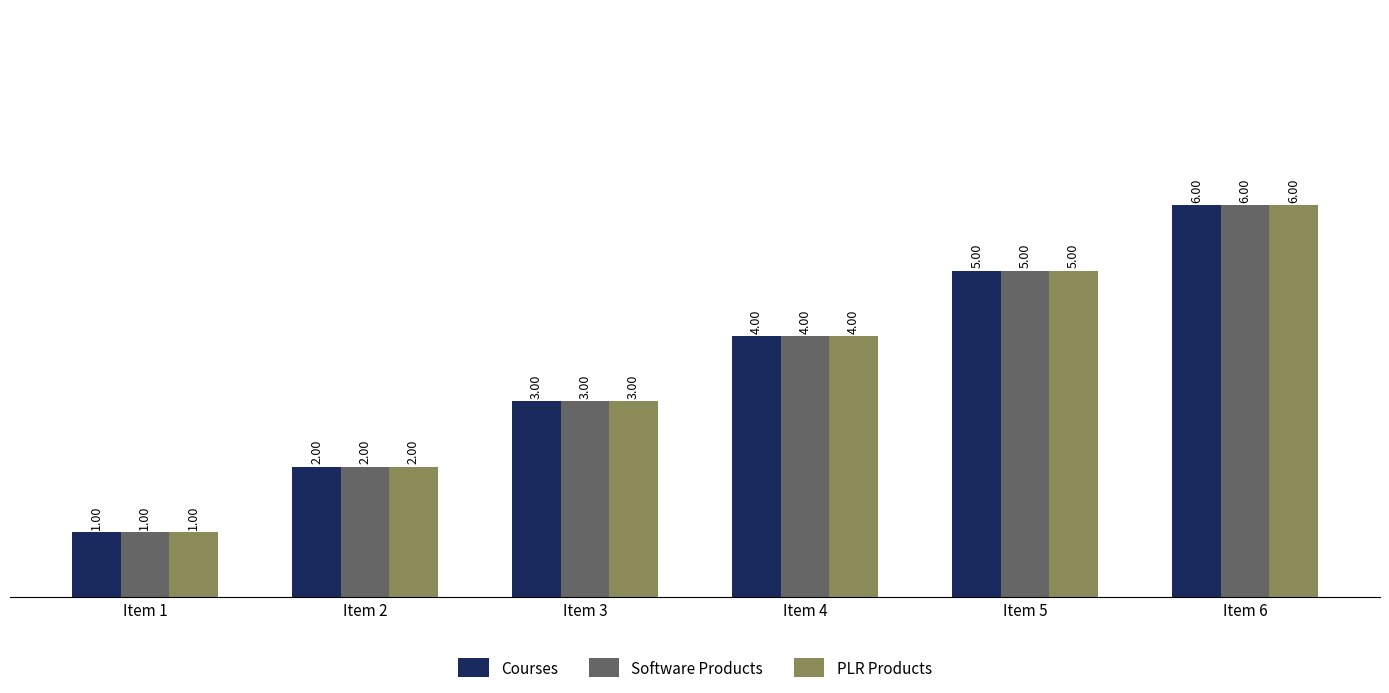

What is the total value across all series at Item 1?

3